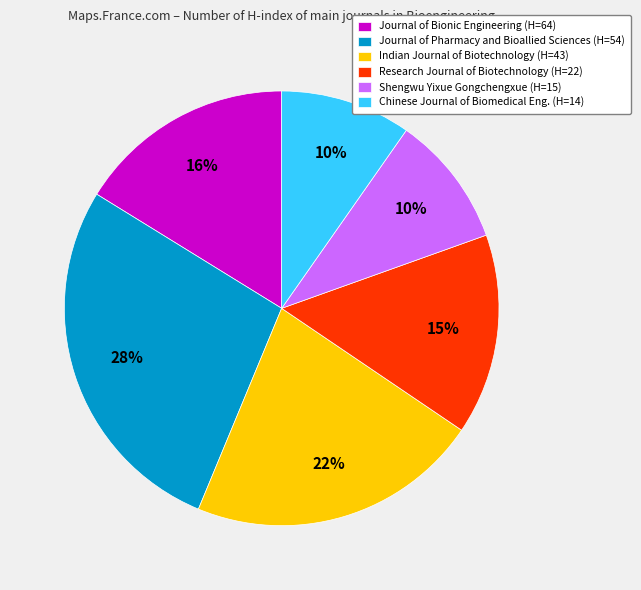

Count the number of slices in the pie.

6